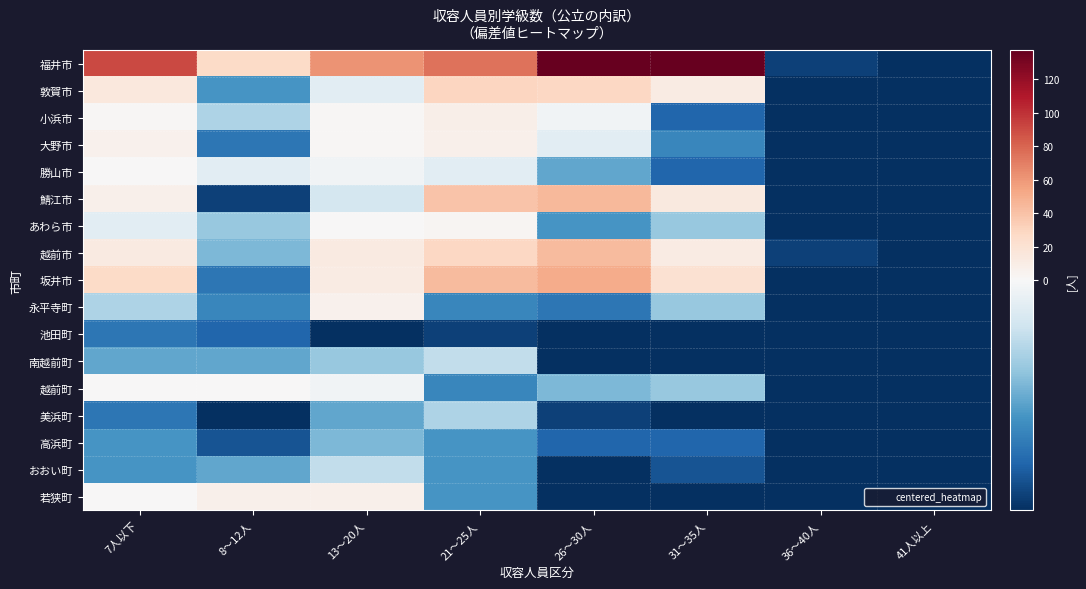

Reading right to left, list all the values displayed in this chart.

福井市: 41人以上=-14.5	36～40人=-13.5	31～35人=137.5	26～30人=136.5	21～25人=74.5	13～20人=61.5	8～12人=26.5	7人以下=90.5
敦賀市: 41人以上=-14.5	36～40人=-14.5	31～35人=11.5	26～30人=28.5	21～25人=29.5	13～20人=-1.5	8～12人=-8.5	7人以下=14.5
小浜市: 41人以上=-14.5	36～40人=-14.5	31～35人=-11.5	26～30人=-0.5	21～25人=8.5	13～20人=1.5	8～12人=-4.5	7人以下=1.5
大野市: 41人以上=-14.5	36～40人=-14.5	31～35人=-9.5	26～30人=-1.5	21～25人=6.5	13～20人=1.5	8～12人=-10.5	7人以下=5.5
勝山市: 41人以上=-14.5	36～40人=-14.5	31～35人=-11.5	26～30人=-7.5	21～25人=-1.5	13～20人=-0.5	8～12人=-1.5	7人以下=0.5
鯖江市: 41人以上=-14.5	36～40人=-14.5	31～35人=13.5	26～30人=44.5	21～25人=39.5	13～20人=-2.5	8～12人=-13.5	7人以下=6.5
あわら市: 41人以上=-14.5	36～40人=-14.5	31～35人=-5.5	26～30人=-8.5	21～25人=2.5	13～20人=0.5	8～12人=-5.5	7人以下=-1.5
越前市: 41人以上=-14.5	36～40人=-13.5	31～35人=11.5	26～30人=43.5	21～25人=28.5	13～20人=12.5	8～12人=-6.5	7人以下=12.5
坂井市: 41人以上=-14.5	36～40人=-14.5	31～35人=21.5	26～30人=51.5	21～25人=43.5	13～20人=11.5	8～12人=-10.5	7人以下=26.5
永平寺町: 41人以上=-14.5	36～40人=-14.5	31～35人=-5.5	26～30人=-10.5	21～25人=-9.5	13～20人=5.5	8～12人=-9.5	7人以下=-4.5
池田町: 41人以上=-14.5	36～40人=-14.5	31～35人=-14.5	26～30人=-14.5	21～25人=-13.5	13～20人=-14.5	8～12人=-11.5	7人以下=-10.5
南越前町: 41人以上=-14.5	36～40人=-14.5	31～35人=-14.5	26～30人=-14.5	21～25人=-3.5	13～20人=-5.5	8～12人=-7.5	7人以下=-7.5
越前町: 41人以上=-14.5	36～40人=-14.5	31～35人=-5.5	26～30人=-6.5	21～25人=-9.5	13～20人=-0.5	8～12人=0.5	7人以下=0.5
美浜町: 41人以上=-14.5	36～40人=-14.5	31～35人=-14.5	26～30人=-13.5	21～25人=-4.5	13～20人=-7.5	8～12人=-14.5	7人以下=-10.5
高浜町: 41人以上=-14.5	36～40人=-14.5	31～35人=-11.5	26～30人=-11.5	21～25人=-8.5	13～20人=-6.5	8～12人=-12.5	7人以下=-8.5
おおい町: 41人以上=-14.5	36～40人=-14.5	31～35人=-12.5	26～30人=-14.5	21～25人=-8.5	13～20人=-3.5	8～12人=-7.5	7人以下=-8.5
若狭町: 41人以上=-14.5	36～40人=-14.5	31～35人=-14.5	26～30人=-14.5	21～25人=-8.5	13～20人=7.5	8～12人=7.5	7人以下=0.5